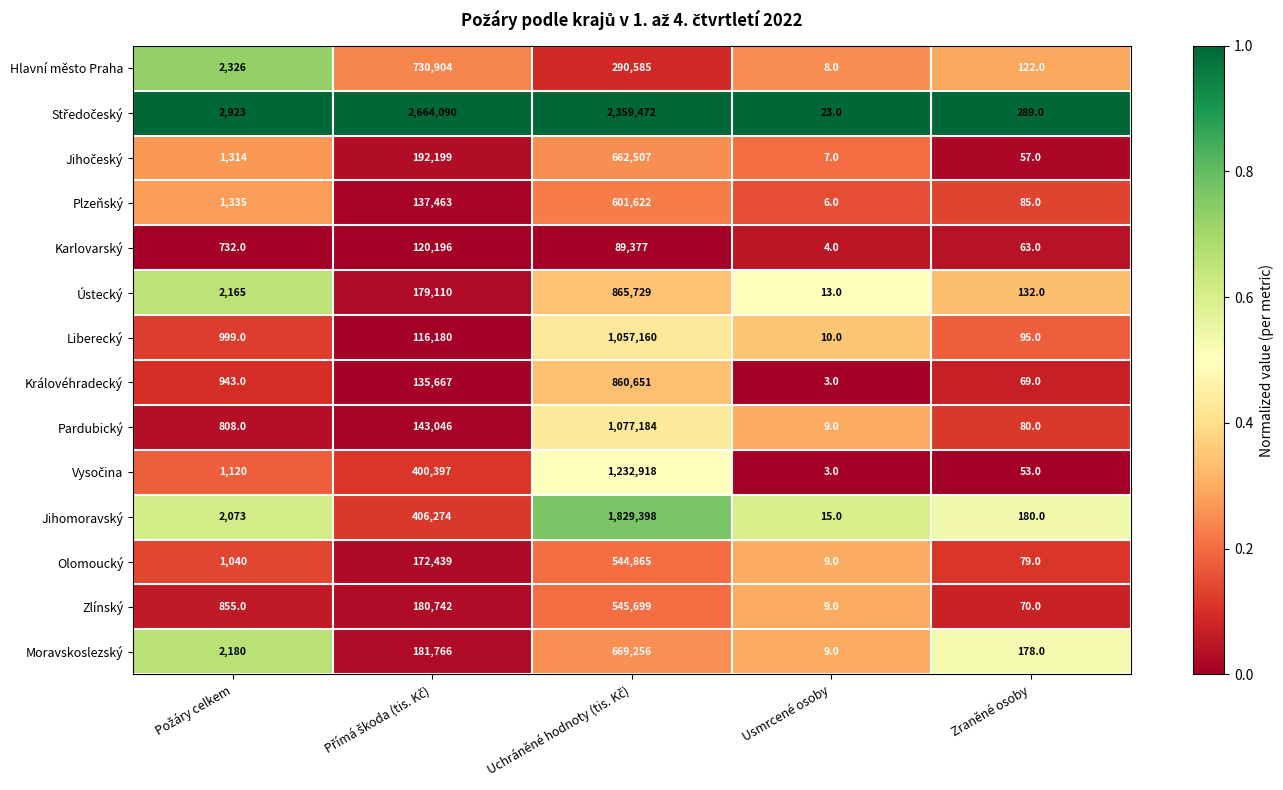

What is the difference between the second highest and minimum values in the Karlovarský series?

89373